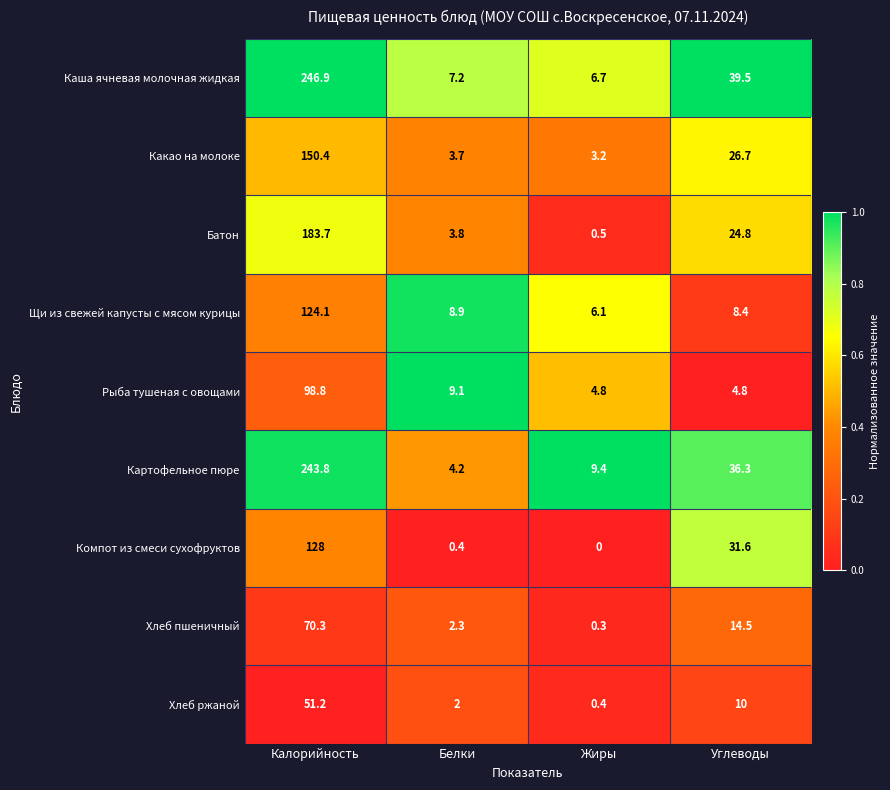

Read the Каша ячневая молочная жидкая value at Калорийность.

246.9